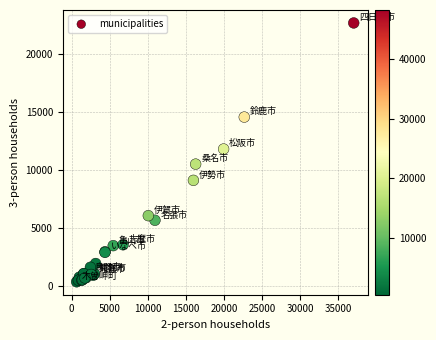

What Y value in the scatter plot is closest to 11544?

11832